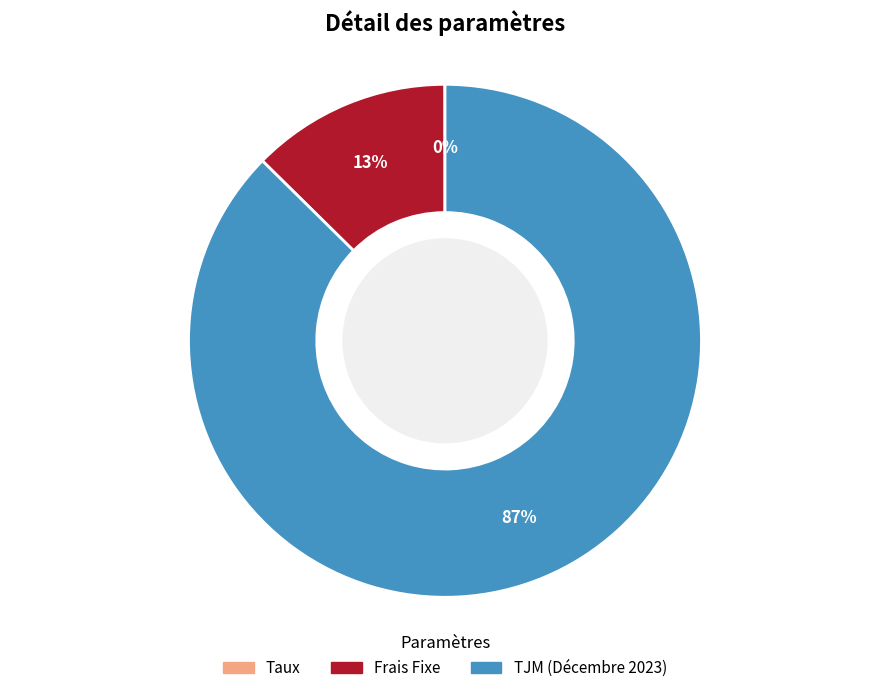

True or false: TJM (Décembre 2023) accounts for 94% of the total.

False